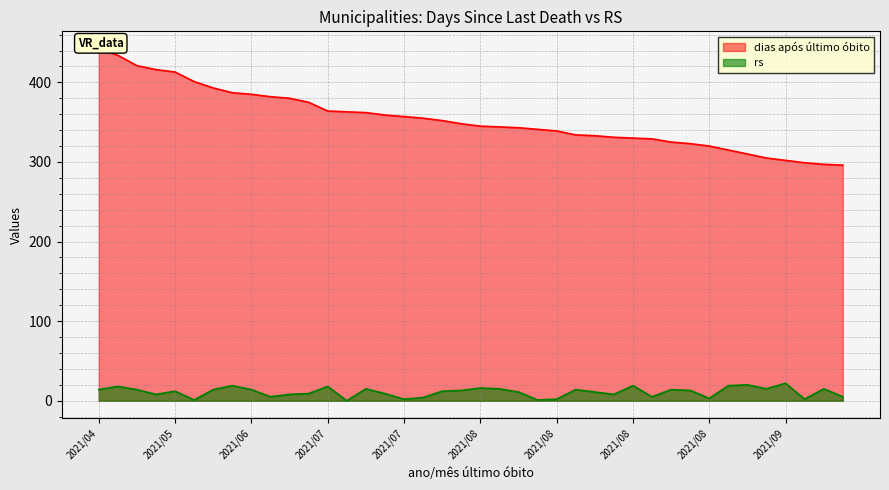

True or false: dias após último óbito and rs intersect in this chart.

False